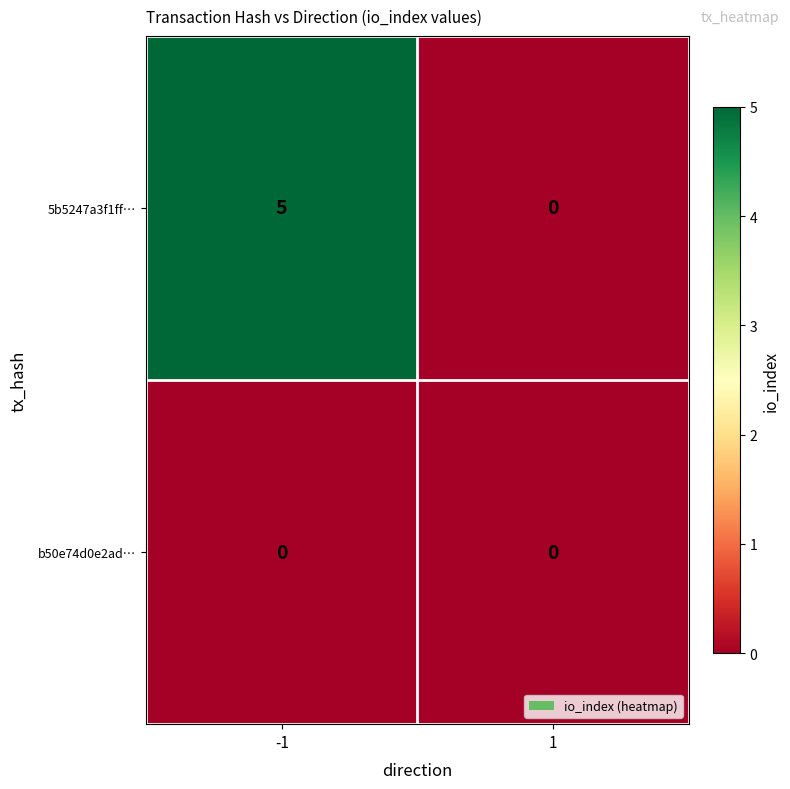

Which category has the highest value across all series?

-1